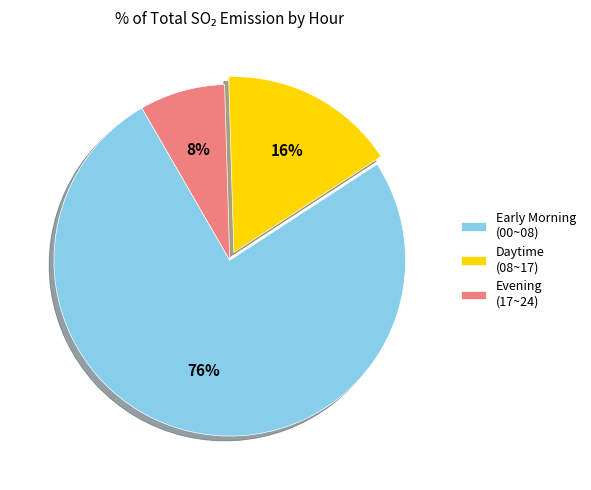

Combined, do Early Morning (00~08) and Evening (17~24) account for over 50%?

Yes